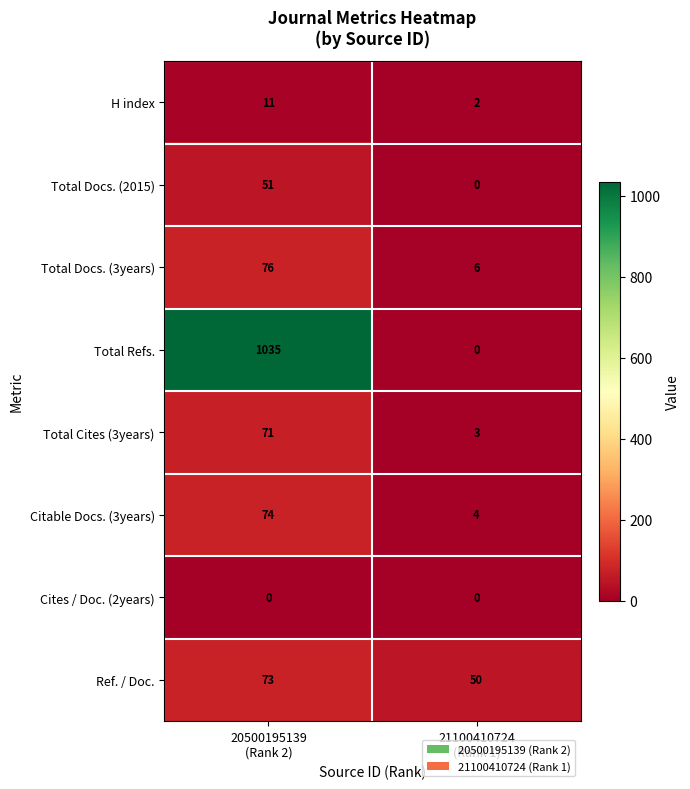

What is the sum of all Total Docs. (3years) values?

82